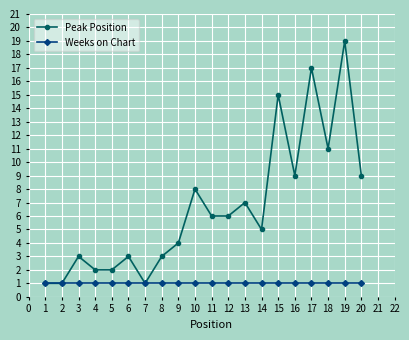

Reading right to left, transcribe all the data shown in this chart.

Peak Position: 9	19	11	17	9	15	5	7	6	6	8	4	3	1	3	2	2	3	1	1
Weeks on Chart: 1	1	1	1	1	1	1	1	1	1	1	1	1	1	1	1	1	1	1	1